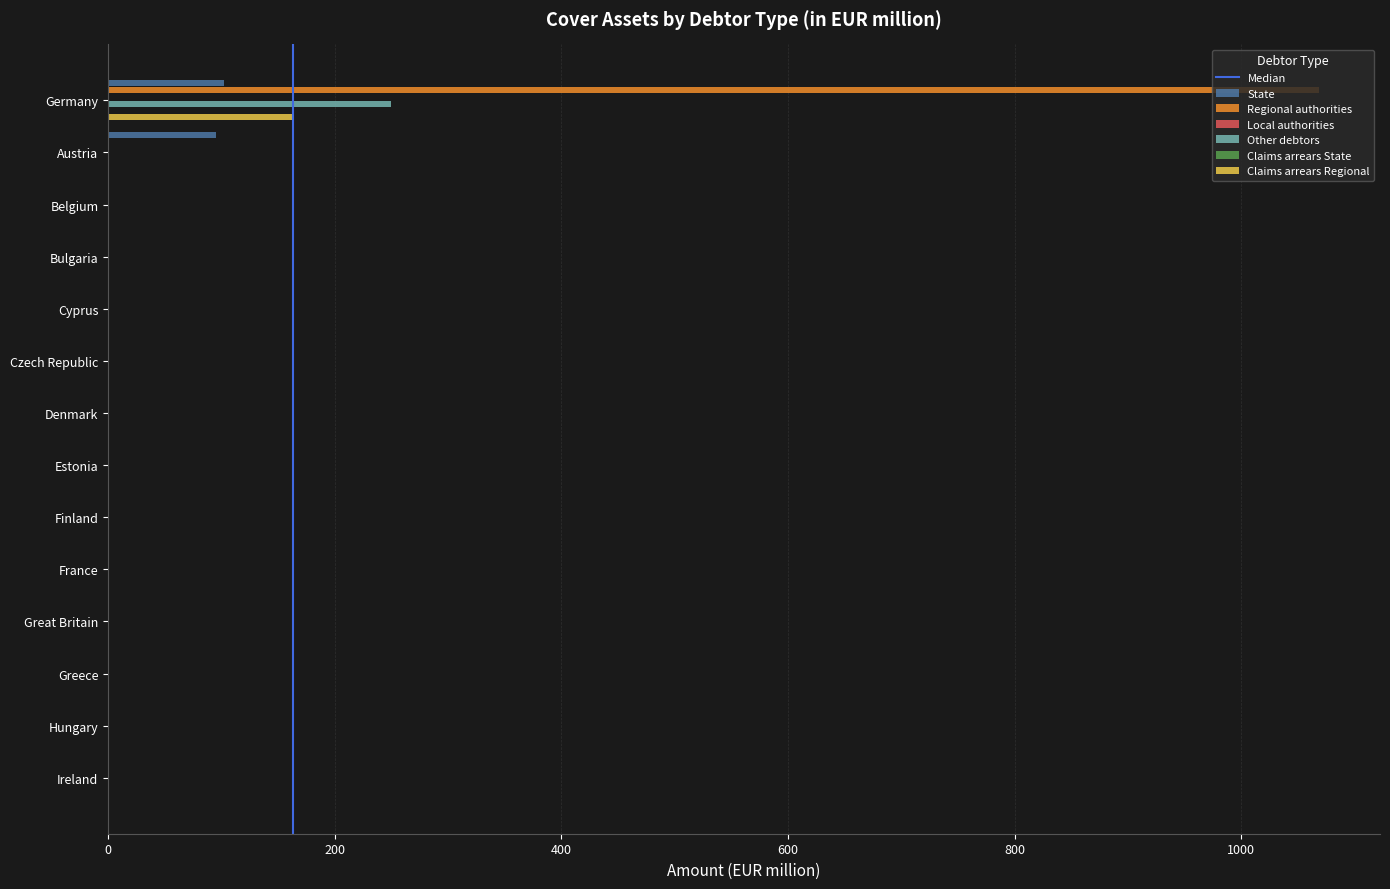

What is the maximum value for State?

102.3